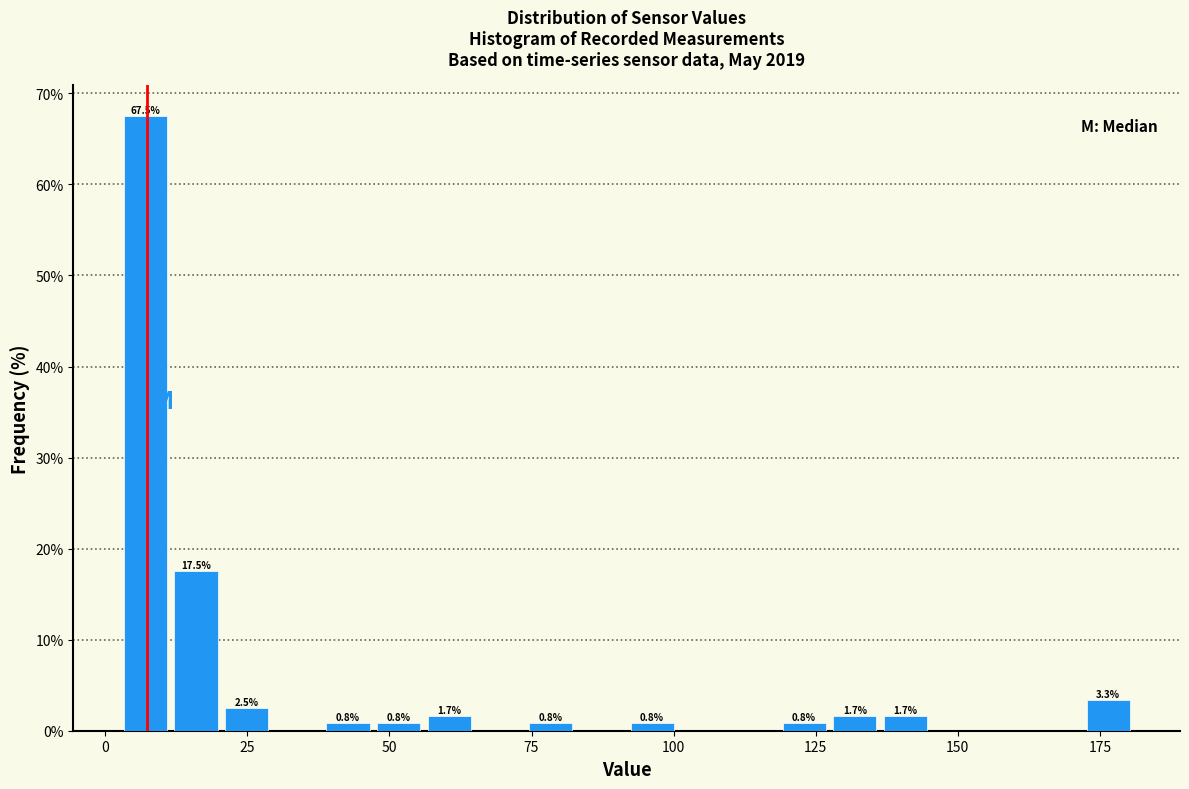

Read against the x-axis, roughly where is the centre of the tallest bar?

5